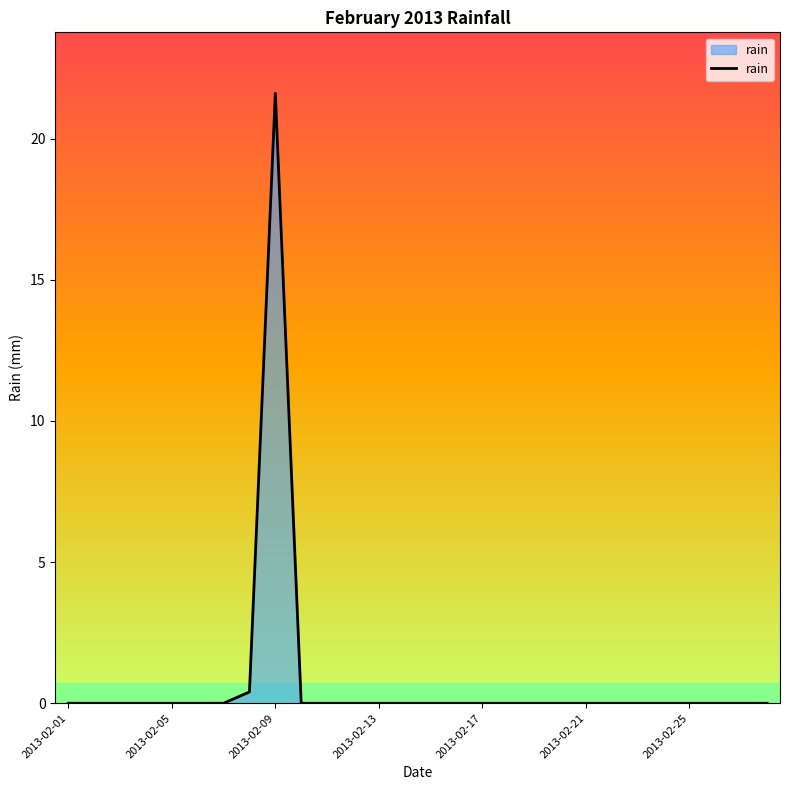

Does the chart have visible grid lines?

No